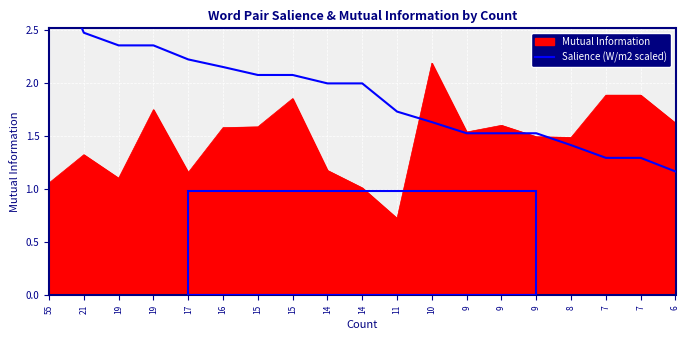

Is it true that the value at 6 is 2.0?

False